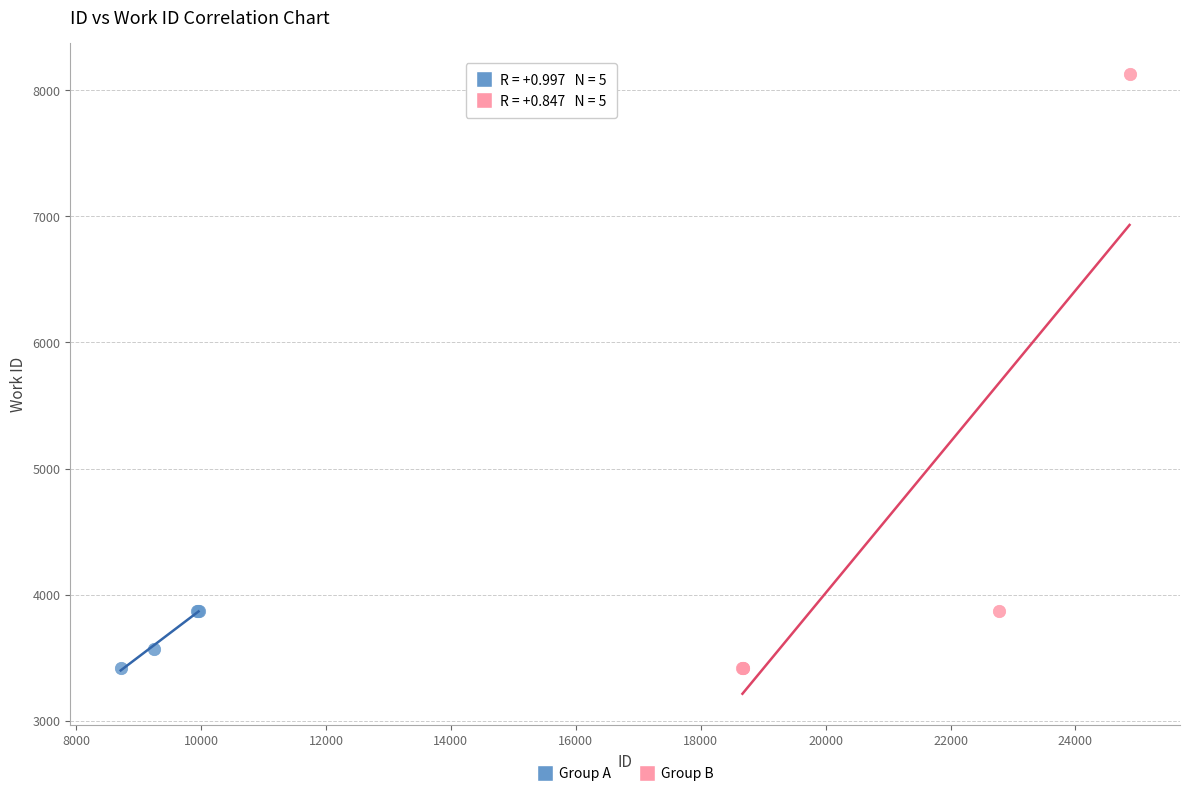

Which series has the widest spread of Y values?

Group B